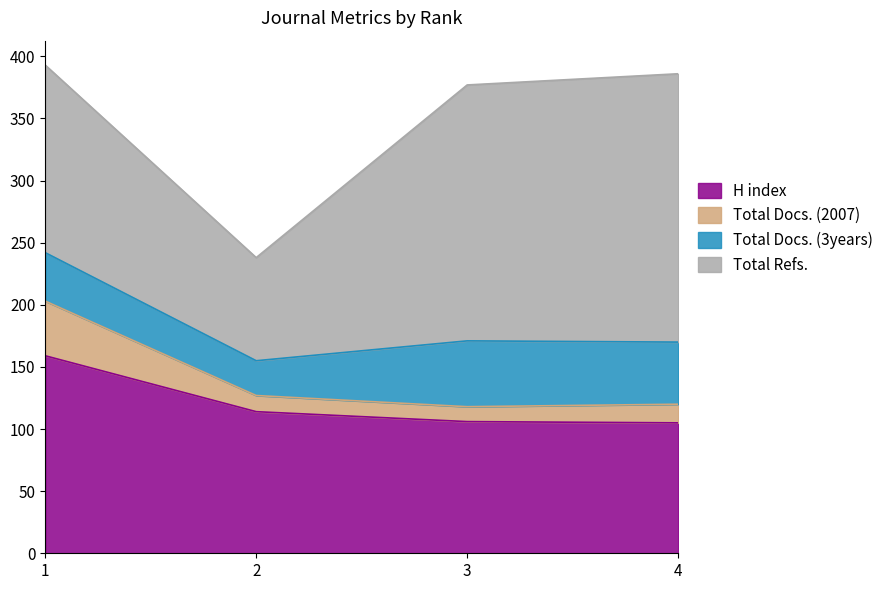

At which category does the chart reach its peak across all series?

1